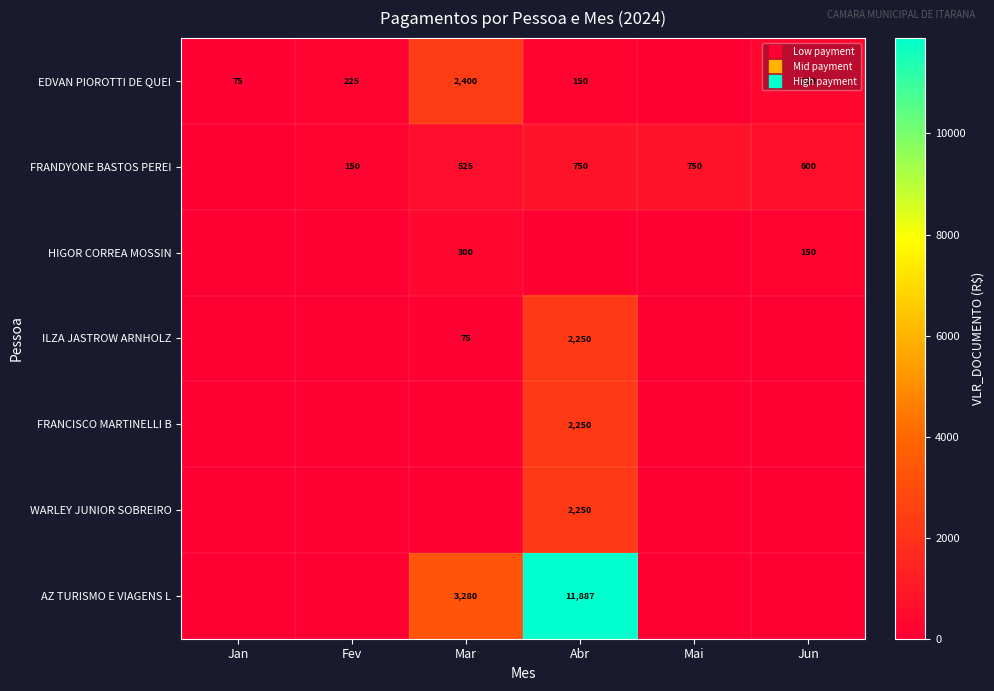

Is it true that WARLEY JUNIOR SOBREIRO equals 897.7 at Mar?

False